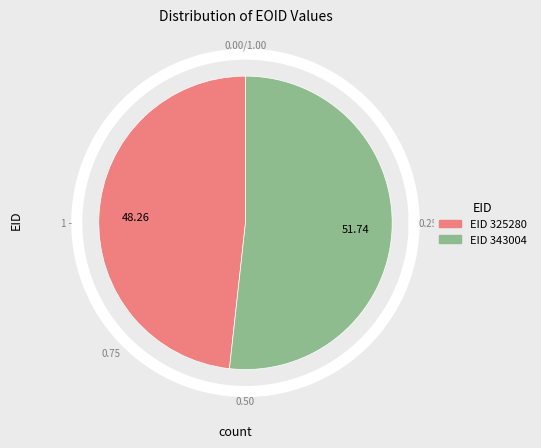

The 325280 slice represents 34% of the pie. True or false?

False